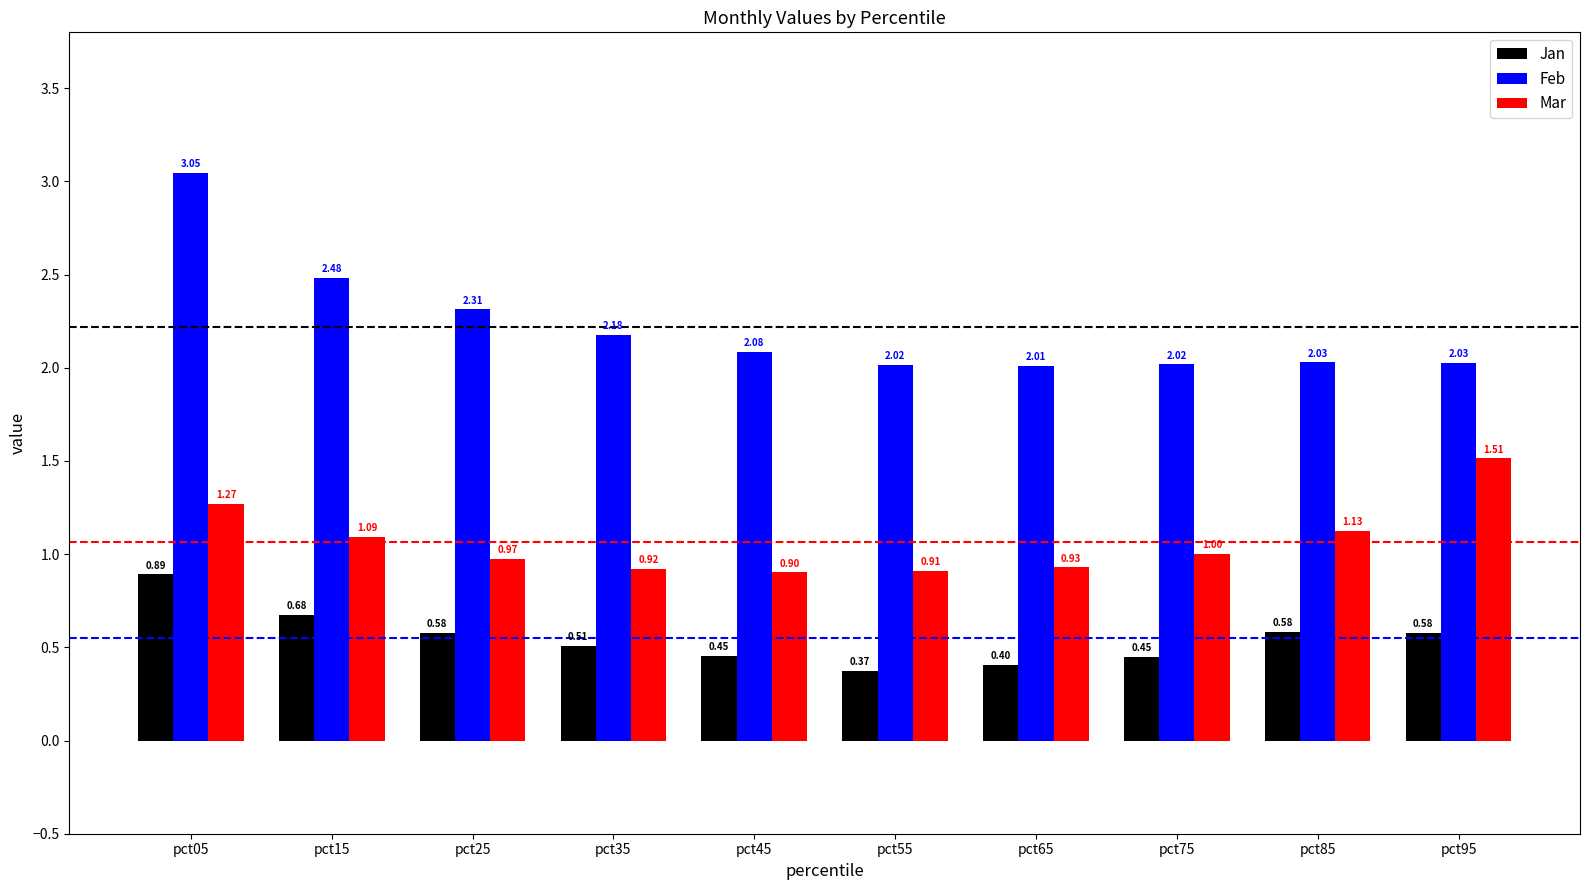

What is the difference between the highest and lowest values at pct15?

1.8